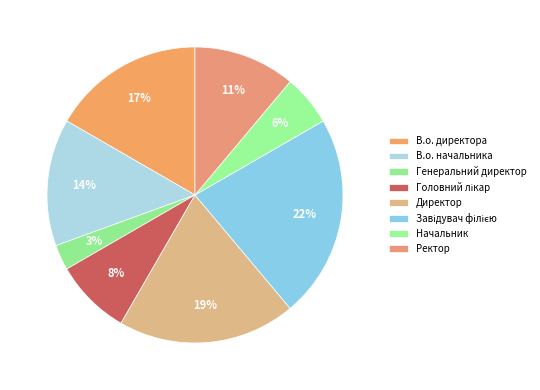

Is there any slice that represents more than half of the pie?

No